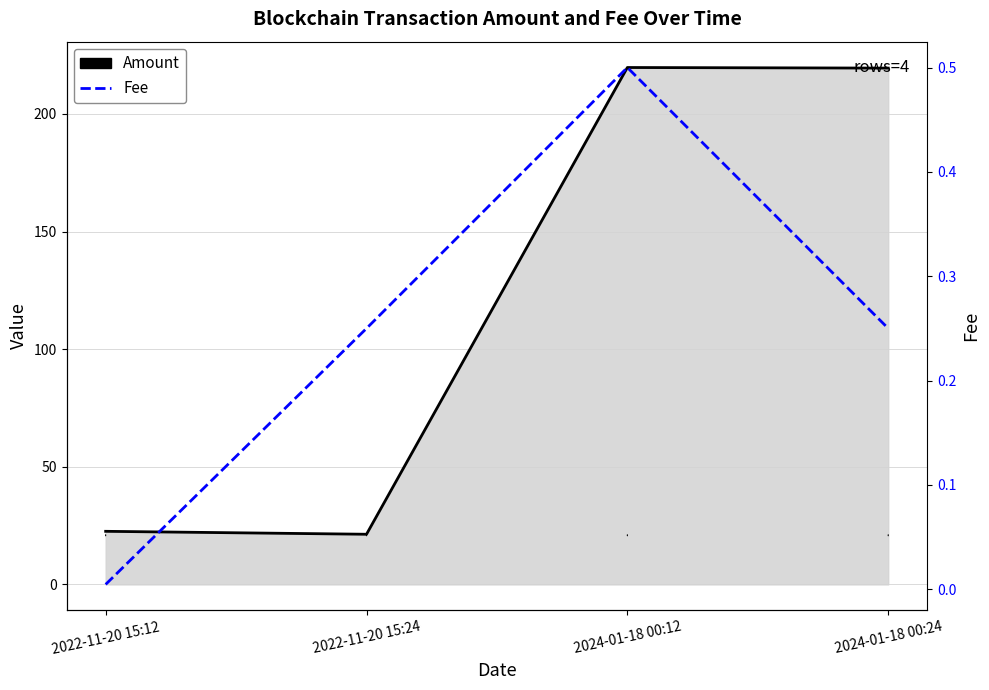

At how many categories does at least one series exceed 92?

2